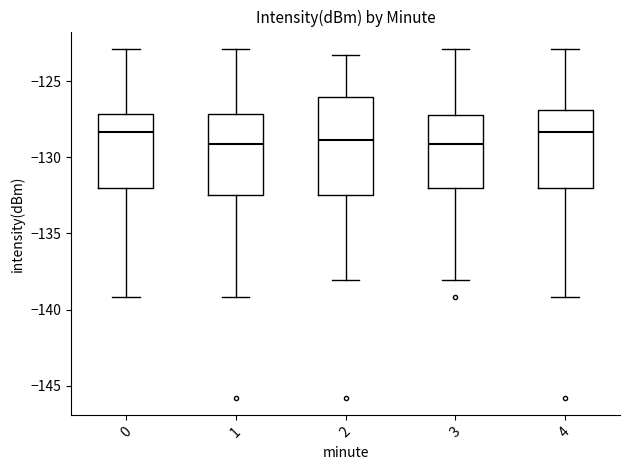

Reading left to right, transcribe this box plot: for each box, give where its median line is, the range the box spans, and where its two whiskers end, as read against the y-axis. The values are not printed on the chart, so give them approximately, as read against the axis.

0: median -128.5, box -132.0 to -127.0, whiskers -139.0 to -123.0
1: median -129.0, box -132.5 to -127.0, whiskers -139.0 to -123.0
2: median -129.0, box -132.5 to -126.0, whiskers -138.0 to -123.5
3: median -129.0, box -132.0 to -127.0, whiskers -138.0 to -123.0
4: median -128.5, box -132.0 to -127.0, whiskers -139.0 to -123.0